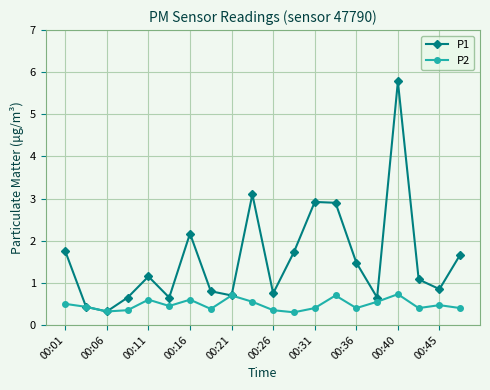

At how many categories does at least one series exceed 0?

20